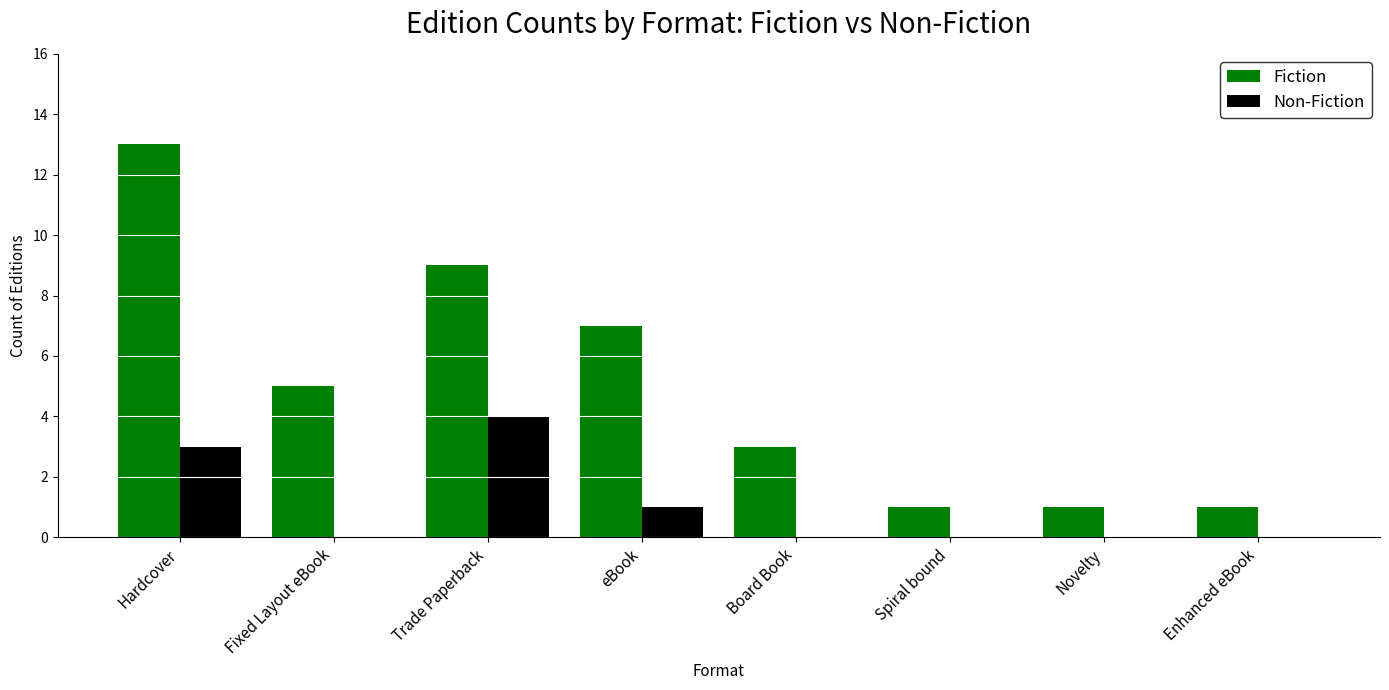

How many distinct data groups are displayed?

2